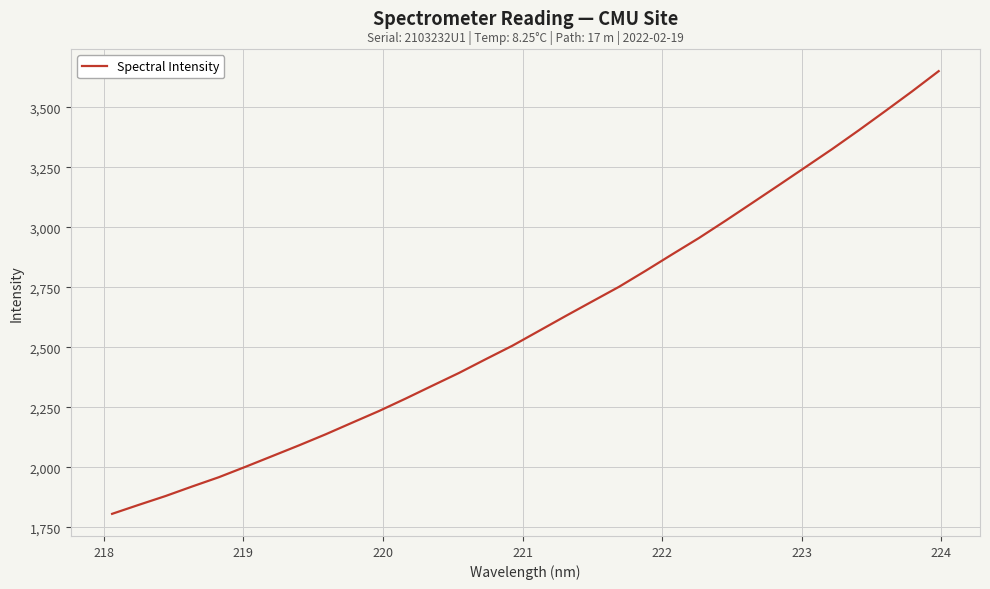

What is the difference between the maximum and minimum values?

1843.7